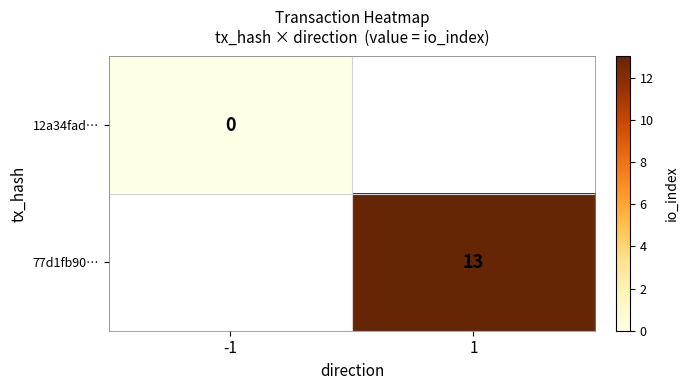

Is it true that 77d1fb90… equals 17 at 1?

False